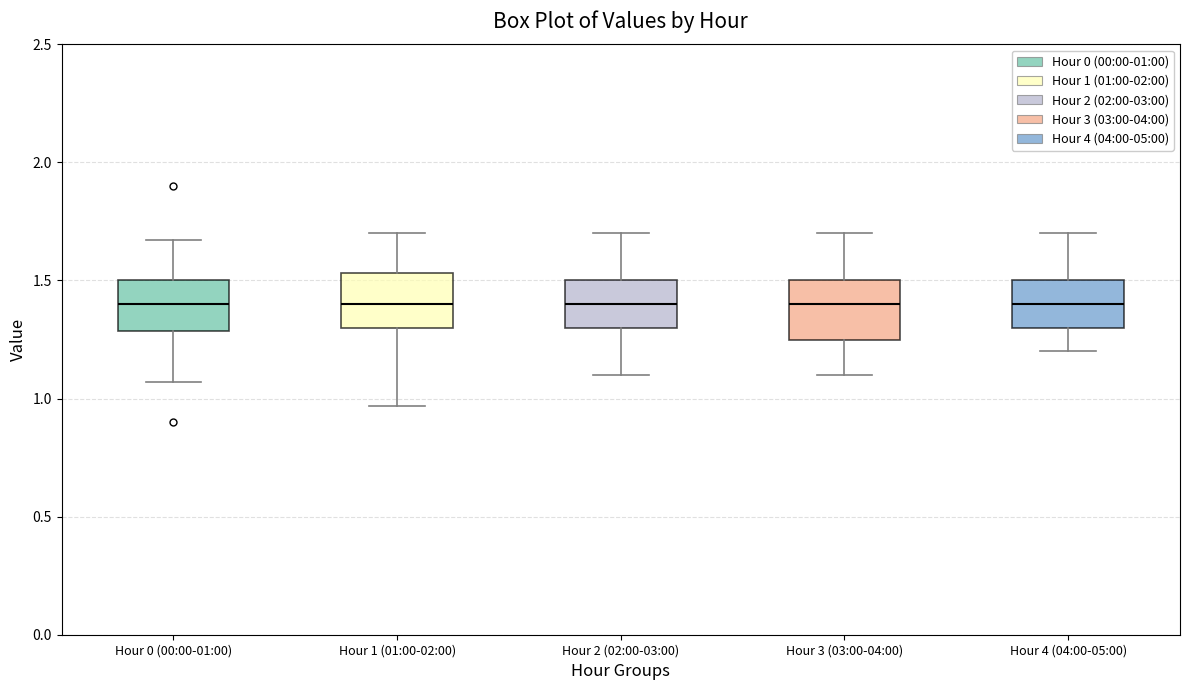

Where is the upper edge of the box for Hour 4 (04:00-05:00) on the y-axis? The values are not printed on the chart, so give them approximately, as read against the axis.

1.50